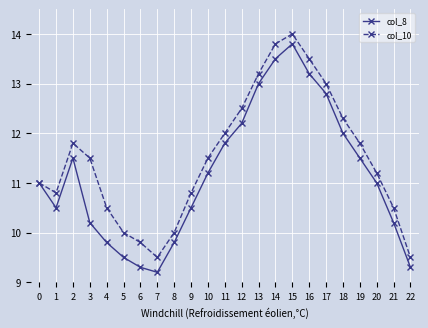

Reading left to right, extract all data points from this chart.

col_8: 0=11.0	1=10.5	2=11.5	3=10.2	4=9.8	5=9.5	6=9.3	7=9.2	8=9.8	9=10.5	10=11.2	11=11.8	12=12.2	13=13.0	14=13.5	15=13.8	16=13.2	17=12.8	18=12.0	19=11.5	20=11.0	21=10.2	22=9.3
col_10: 0=11.0	1=10.8	2=11.8	3=11.5	4=10.5	5=10.0	6=9.8	7=9.5	8=10.0	9=10.8	10=11.5	11=12.0	12=12.5	13=13.2	14=13.8	15=14.0	16=13.5	17=13.0	18=12.3	19=11.8	20=11.2	21=10.5	22=9.5